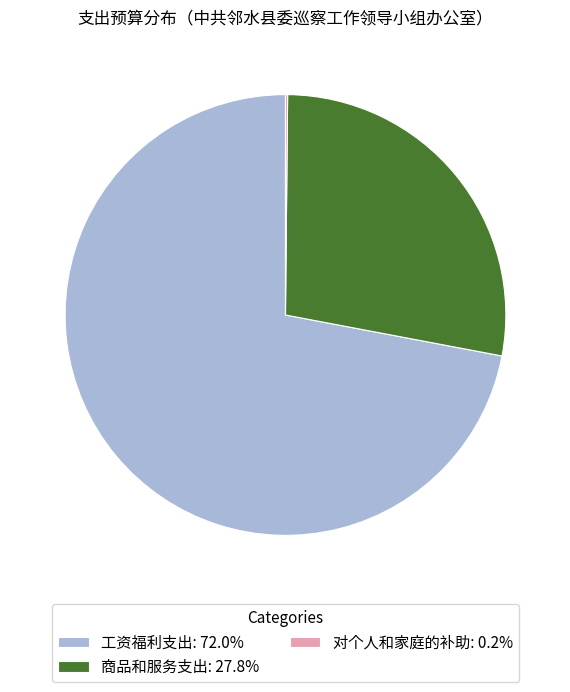

Does 商品和服务支出: 27.8% account for over 50% of the chart?

No